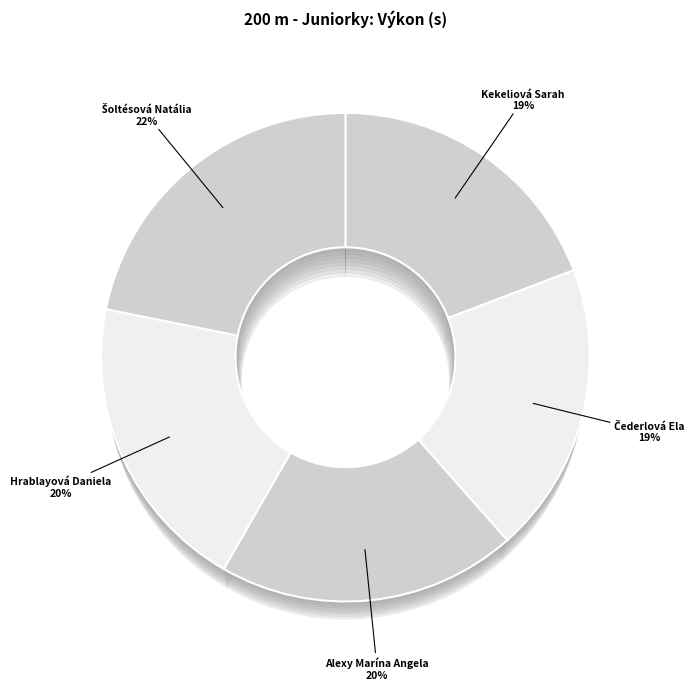

Does Šoltésová Natália account for over 50% of the chart?

No